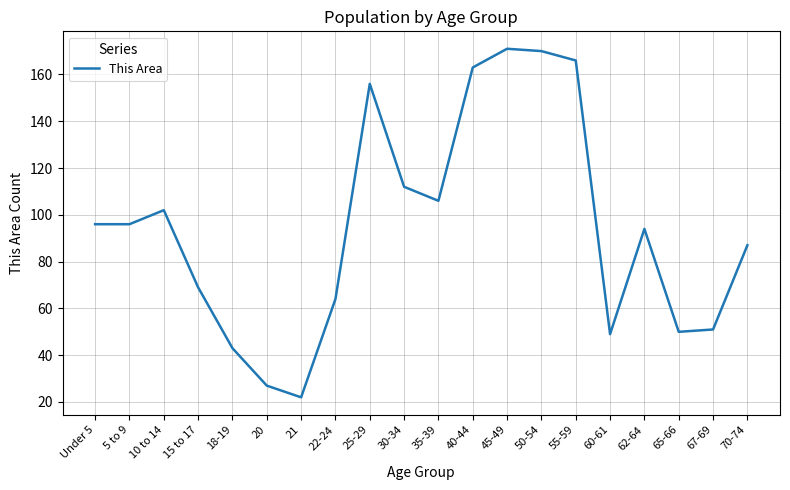

The value at 18-19 is 43. True or false?

True